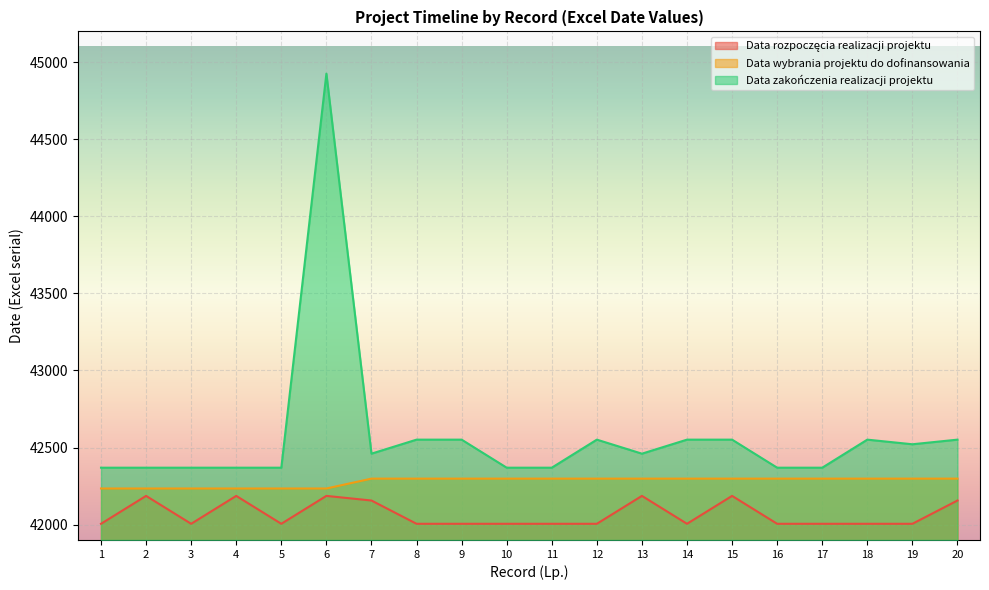

True or false: Data zakończenia realizacji projektu and Data wybrania projektu do dofinansowania intersect in this chart.

False